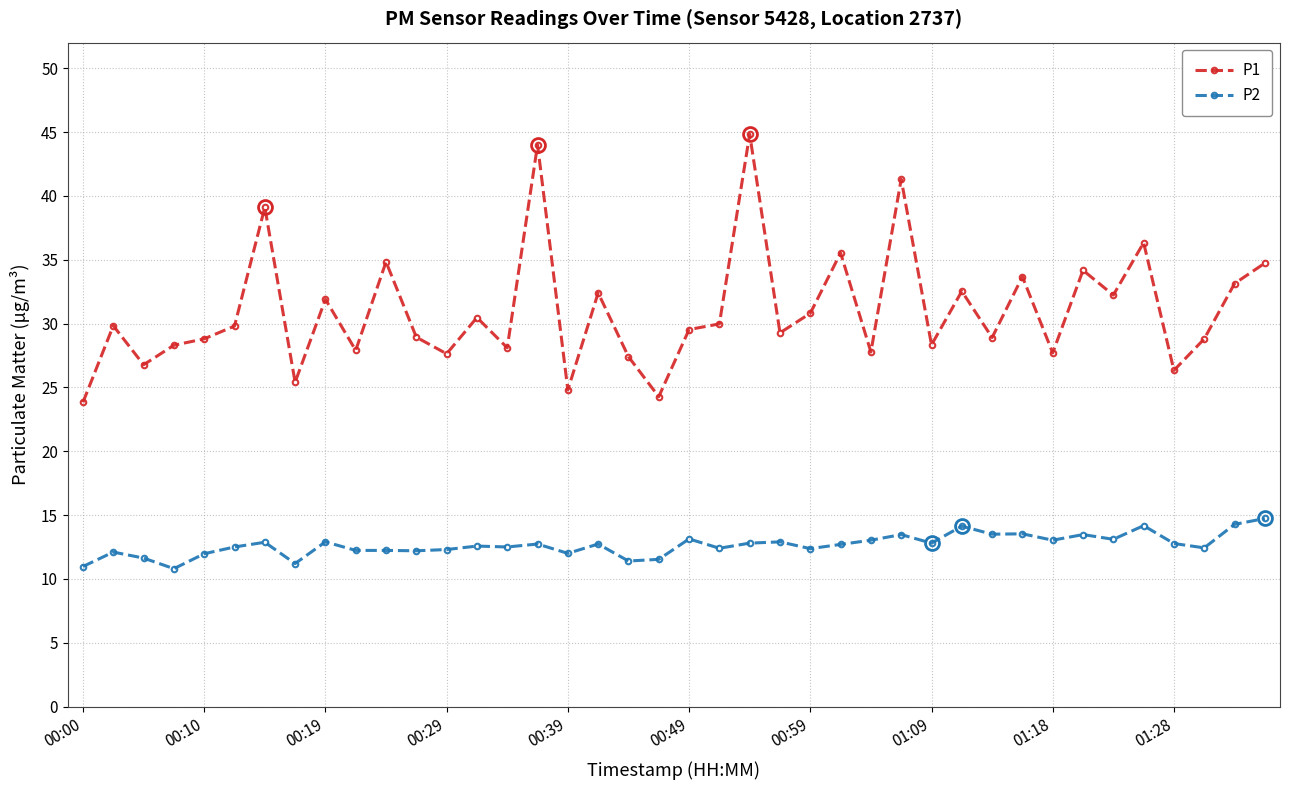

What is the difference between the maximum and minimum values in the P1 series?

21.0